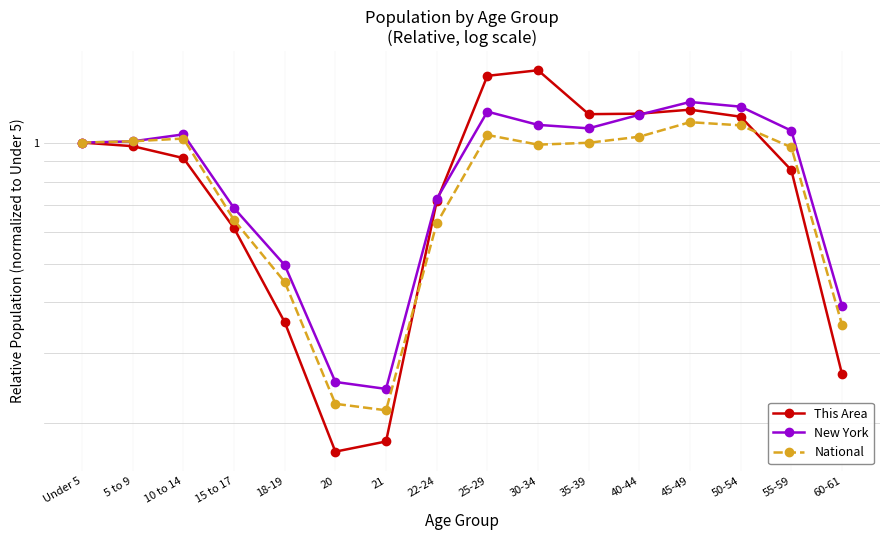

What are all the series names shown in the legend?

This Area, New York, National